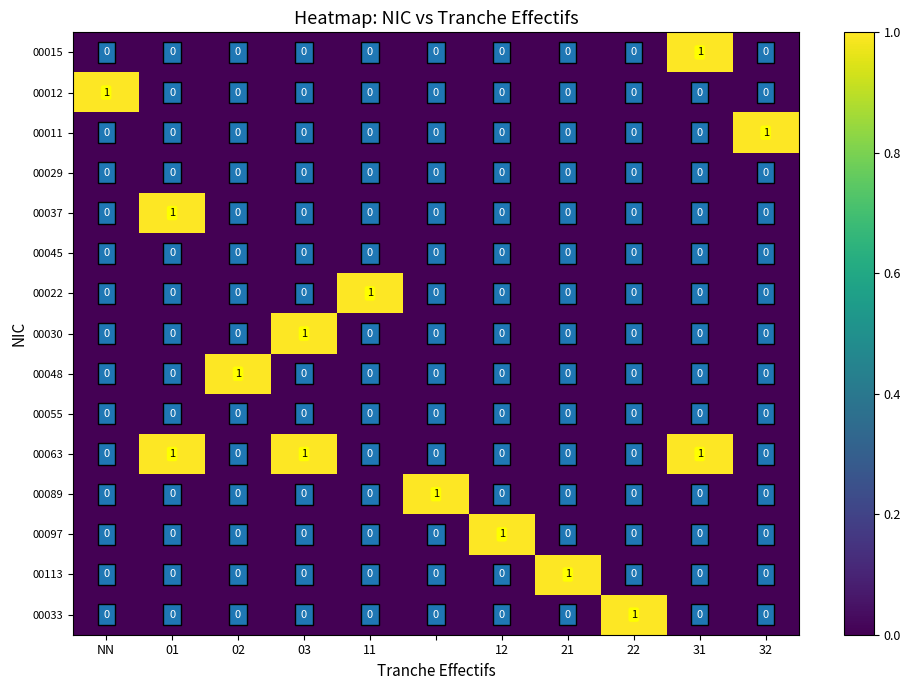

Which series has the largest total across all categories?

00063